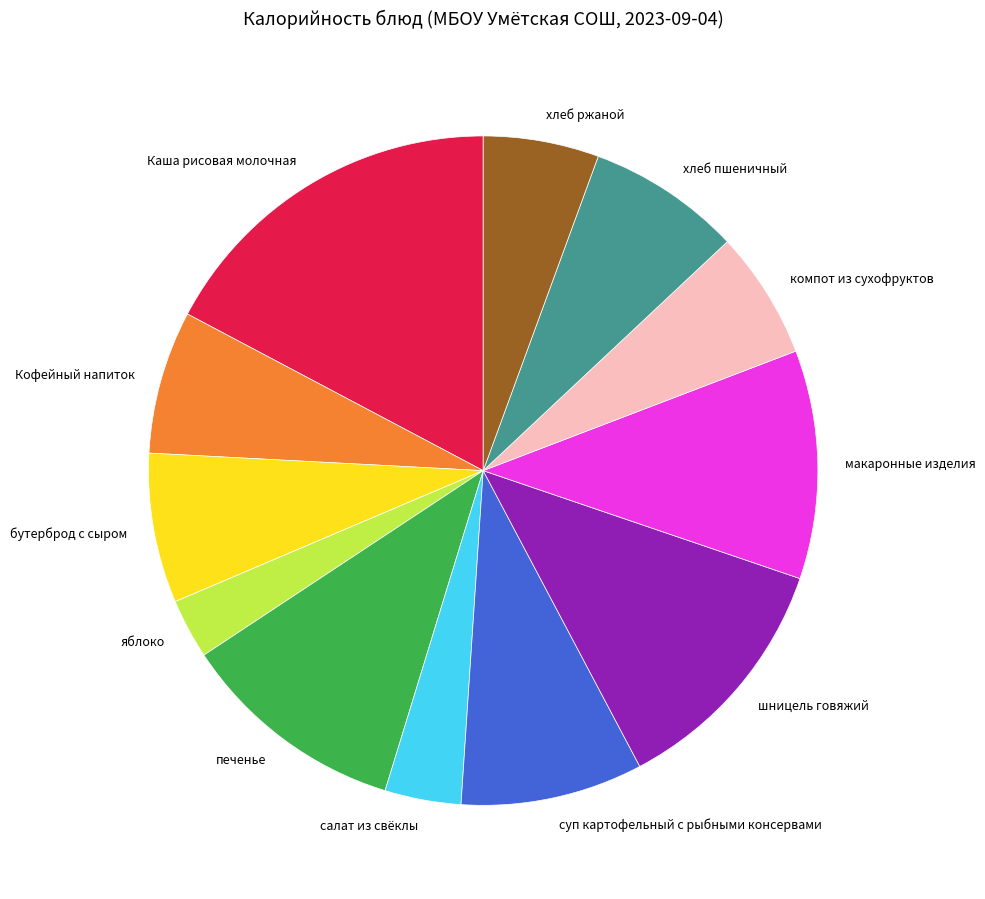

Is there any slice that represents more than half of the pie?

No